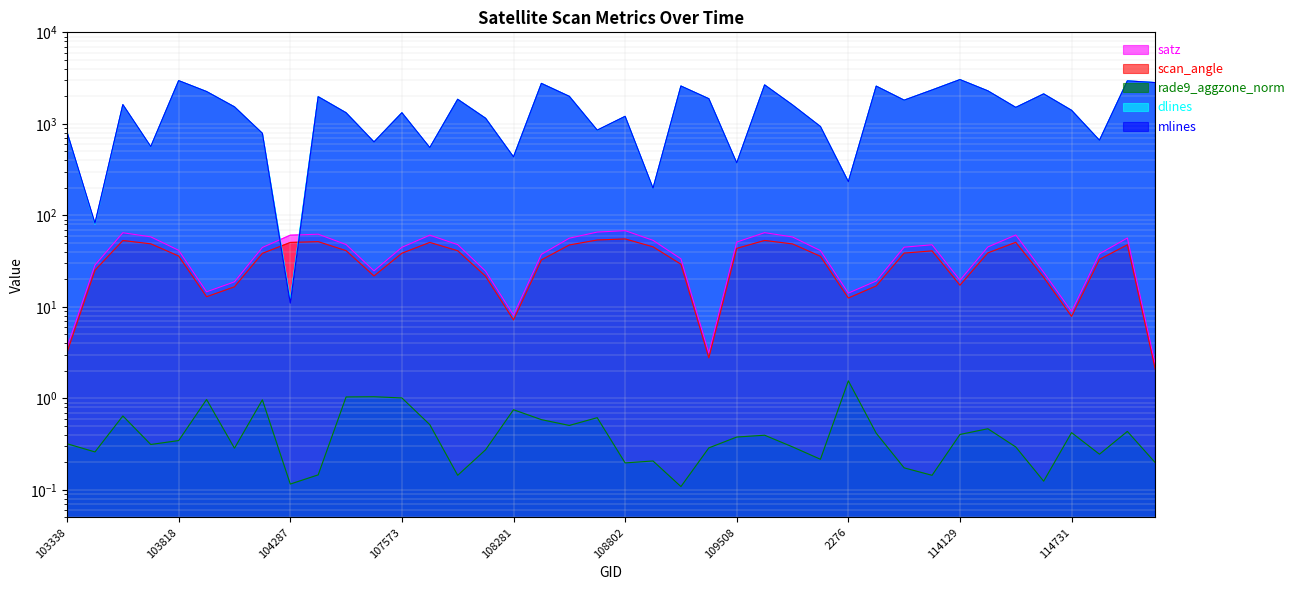

What is the value of the scan_angle point at the 20th from the left?

53.8